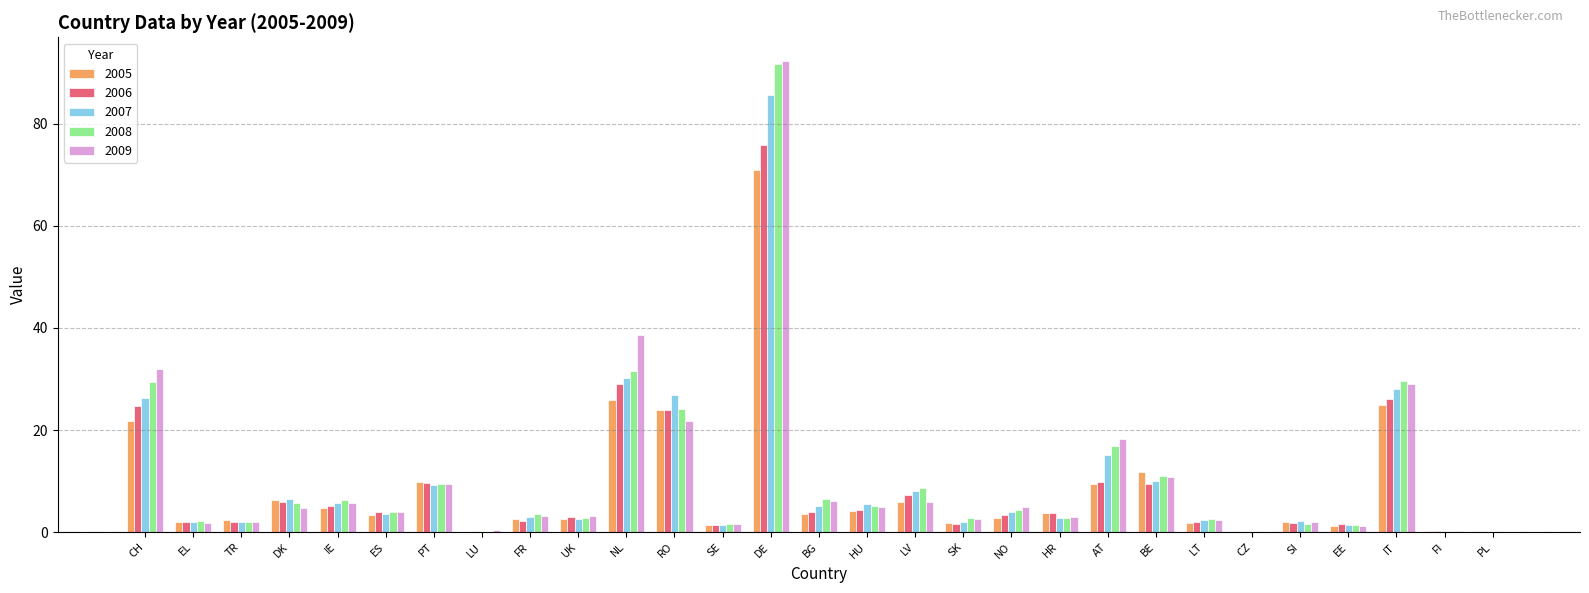

What is the sum of the 2009 values at FR and NO?

8.1